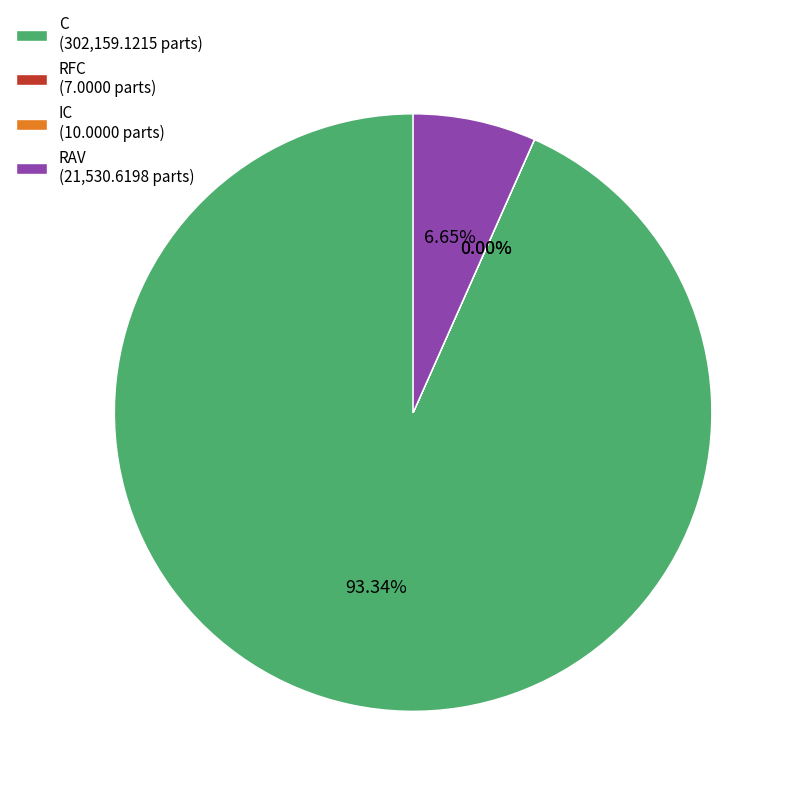

Is the sum of RAV (21,530.6198 parts) and C (302,159.1215 parts) greater than half?

Yes